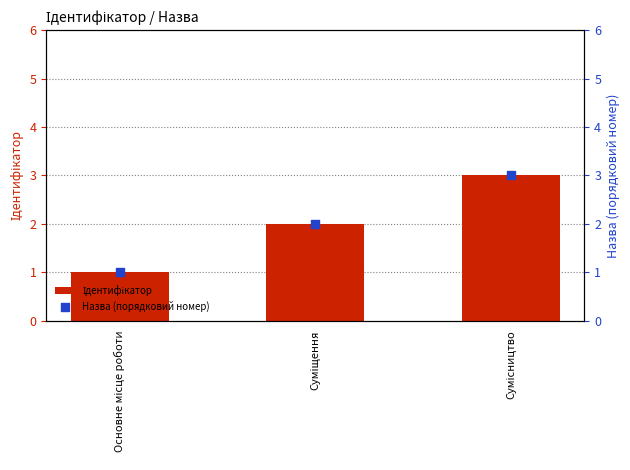

Which series reaches the minimum Y coordinate?

Ідентифікатор